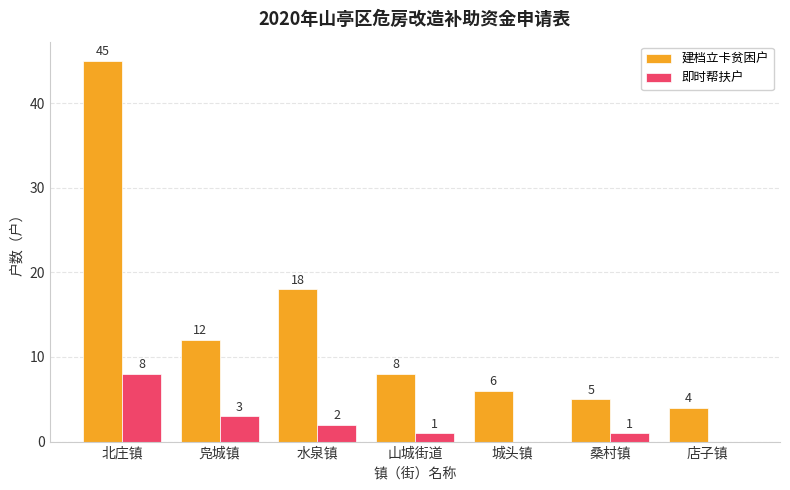

Which series has the widest spread of values?

建档立卡贫困户